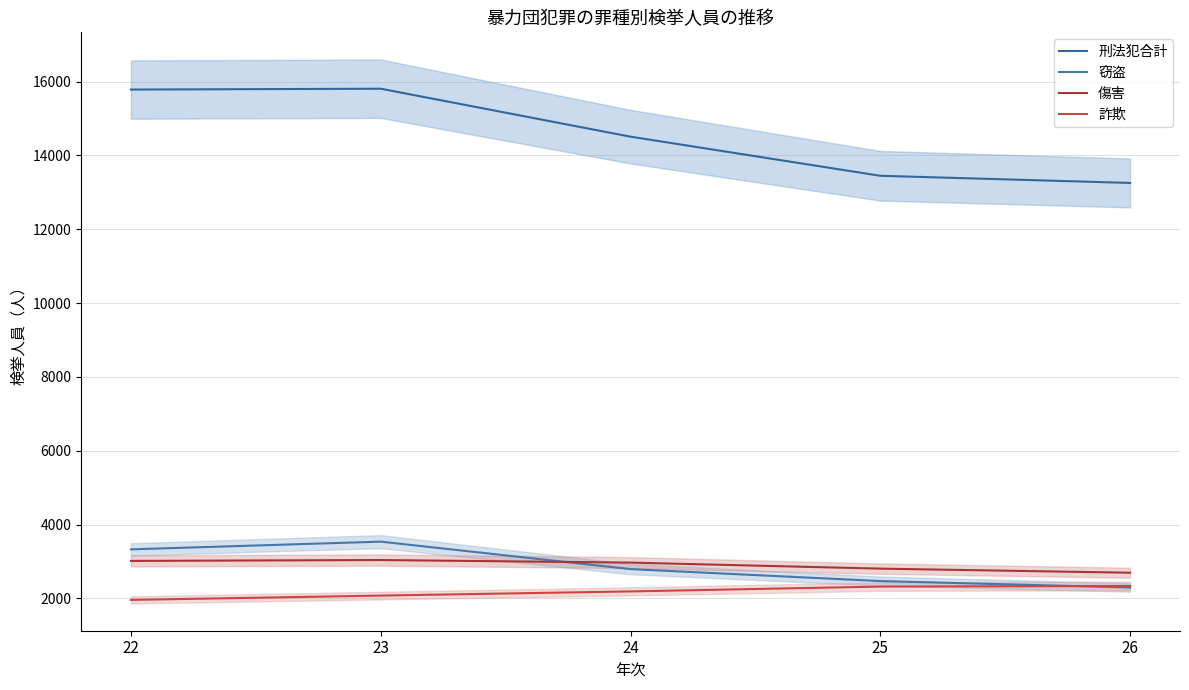

What is the difference between the 詐欺 values at 26 and 22?

377